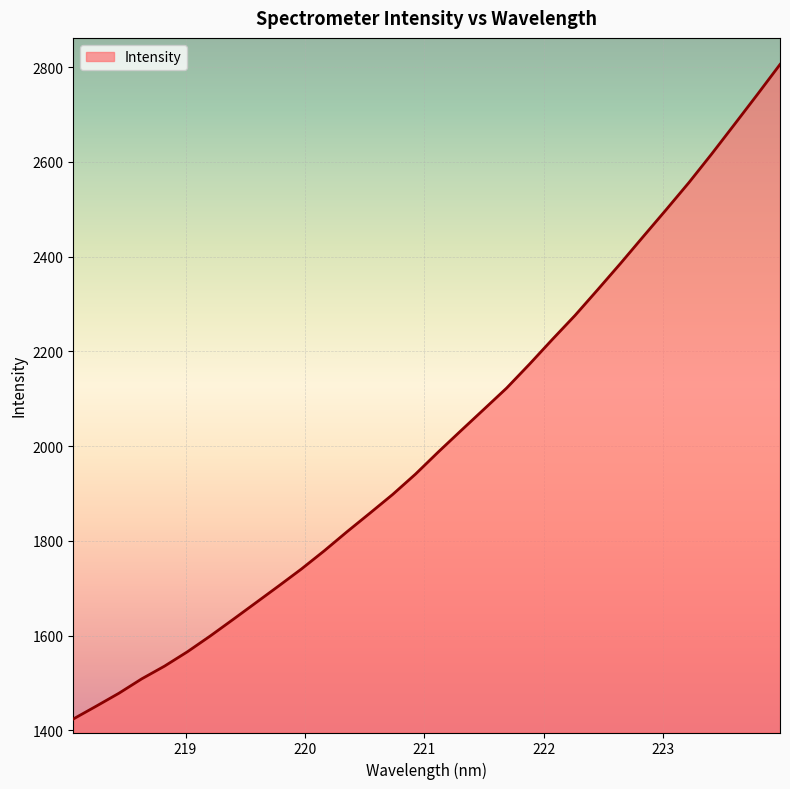

What is the greatest value displayed?

2805.7